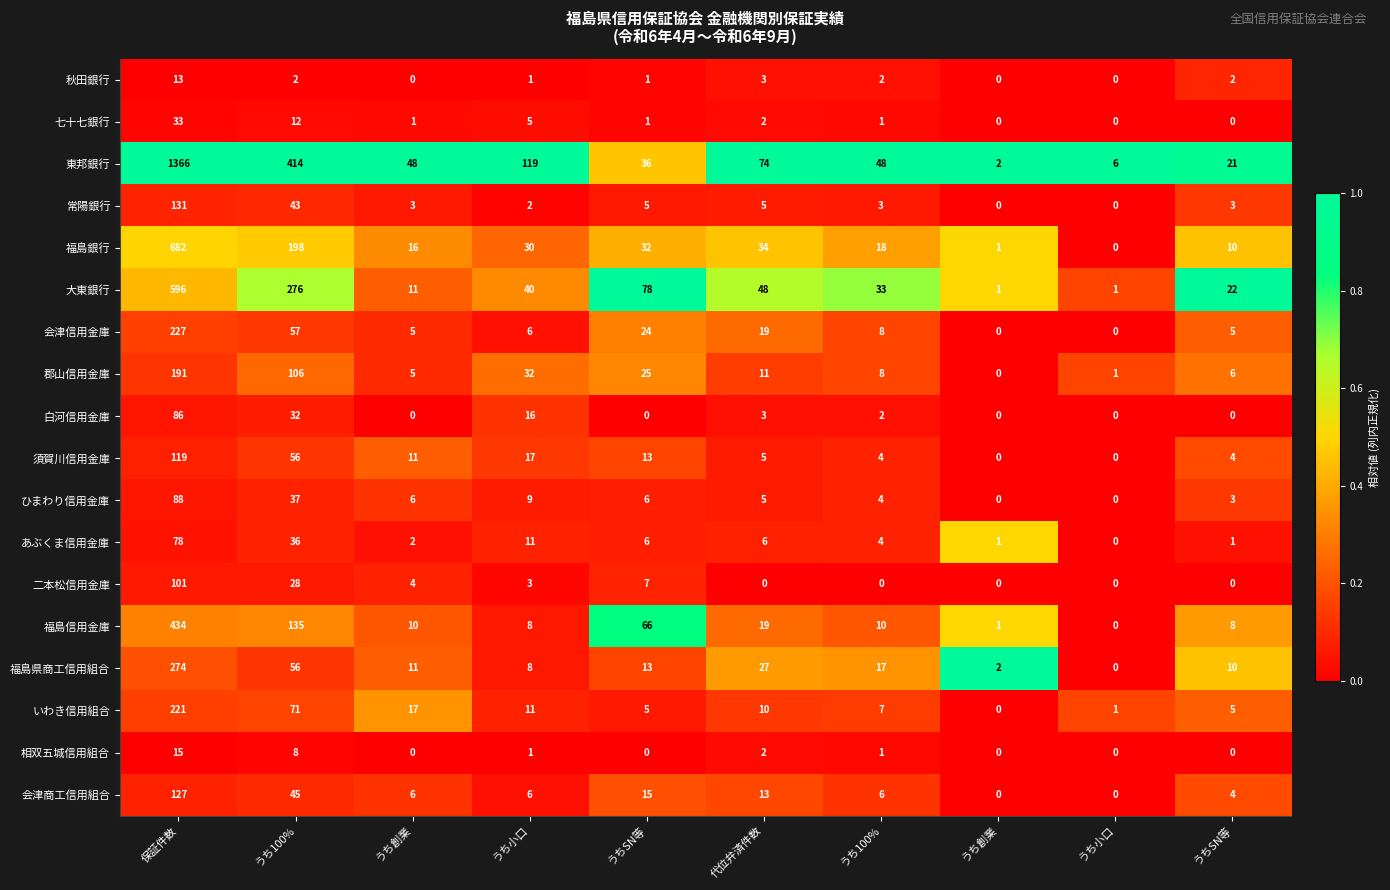

Count the number of data series in this chart.

18